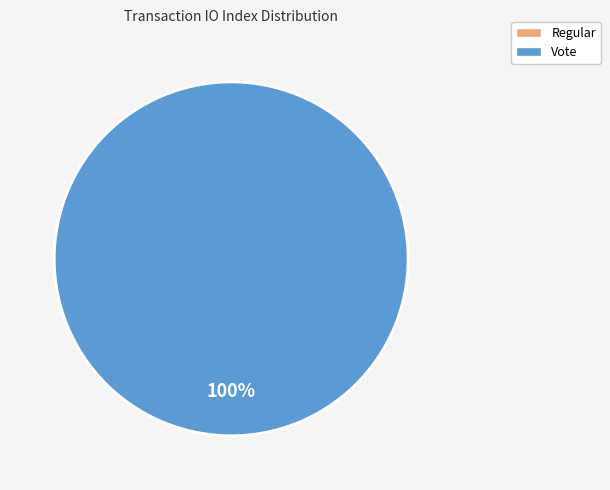

Which category accounts for the majority?

Vote